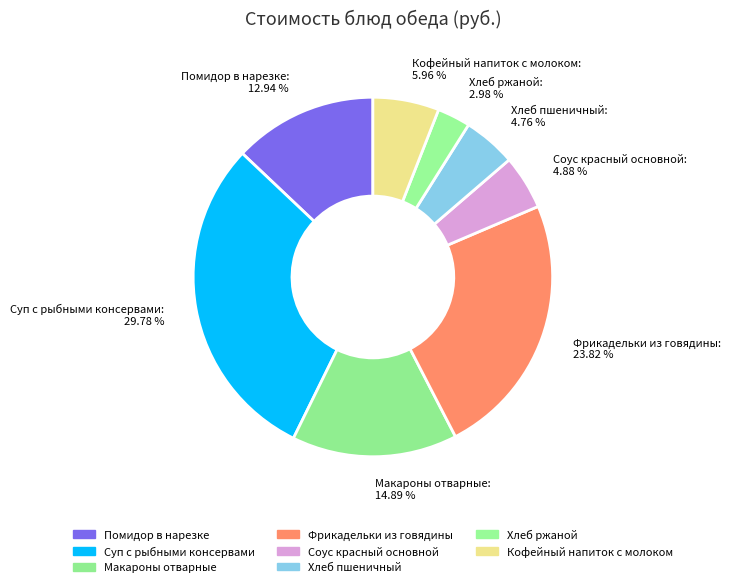

Which has a higher value, Фрикадельки из говядины or Хлеб ржаной?

Фрикадельки из говядины